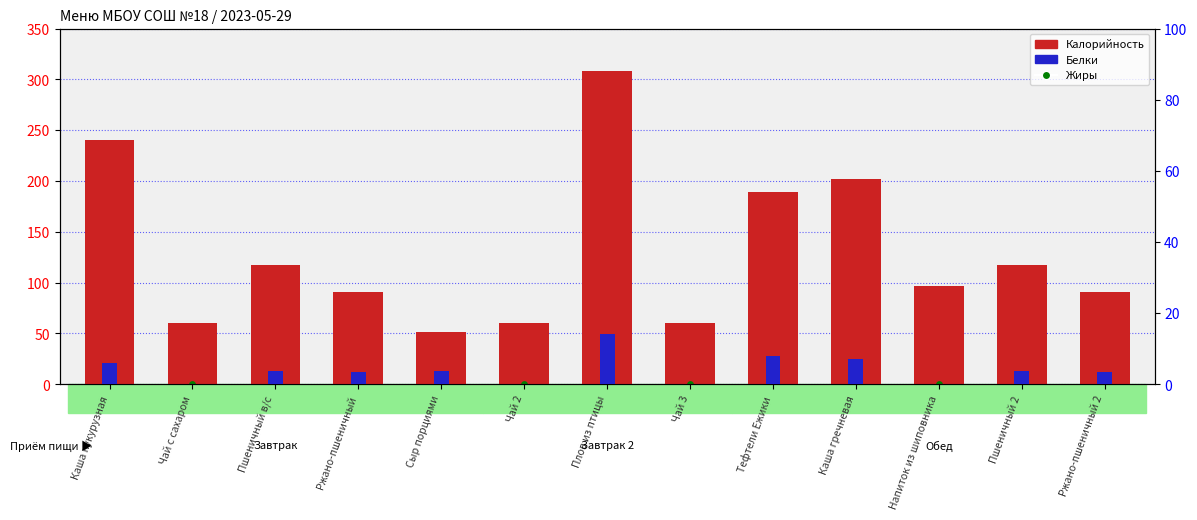

Is the value of Белки at Ржано-пшеничный 2 greater than the value of Жиры at Чай с сахаром?

Yes